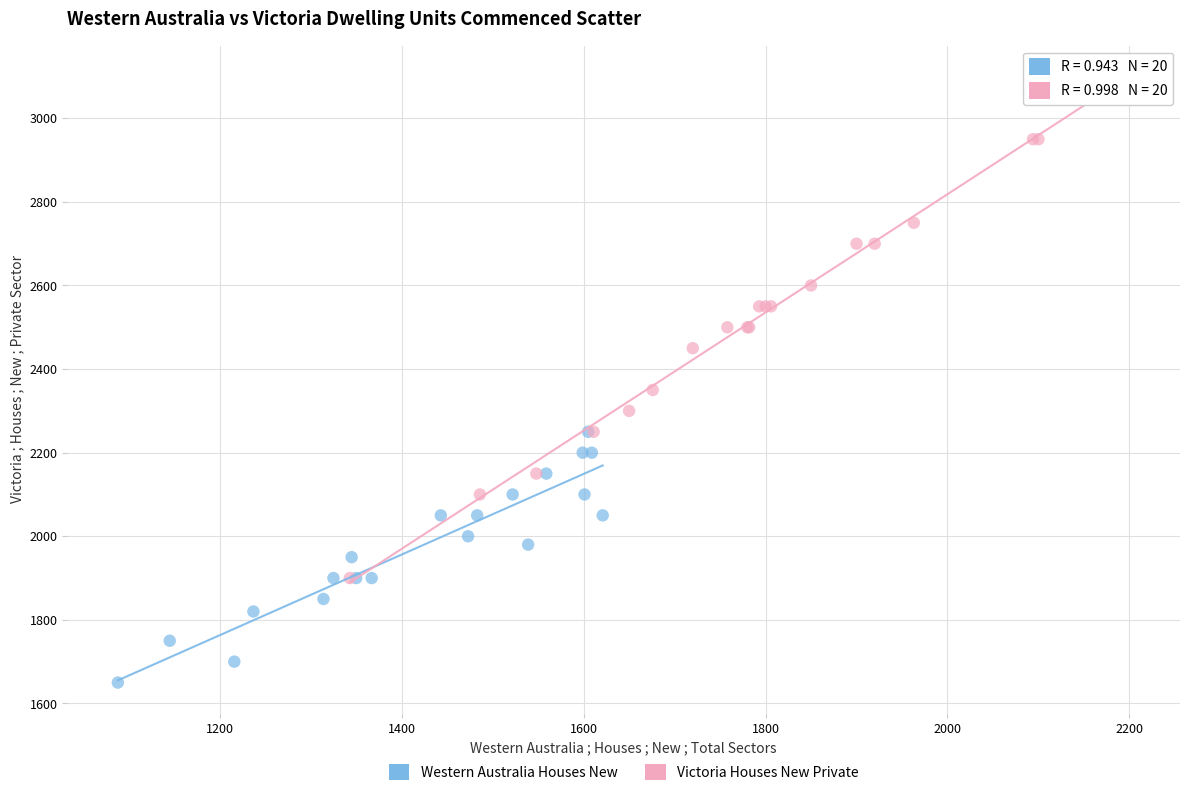

Which series reaches the maximum Y coordinate?

Victoria Houses New Private